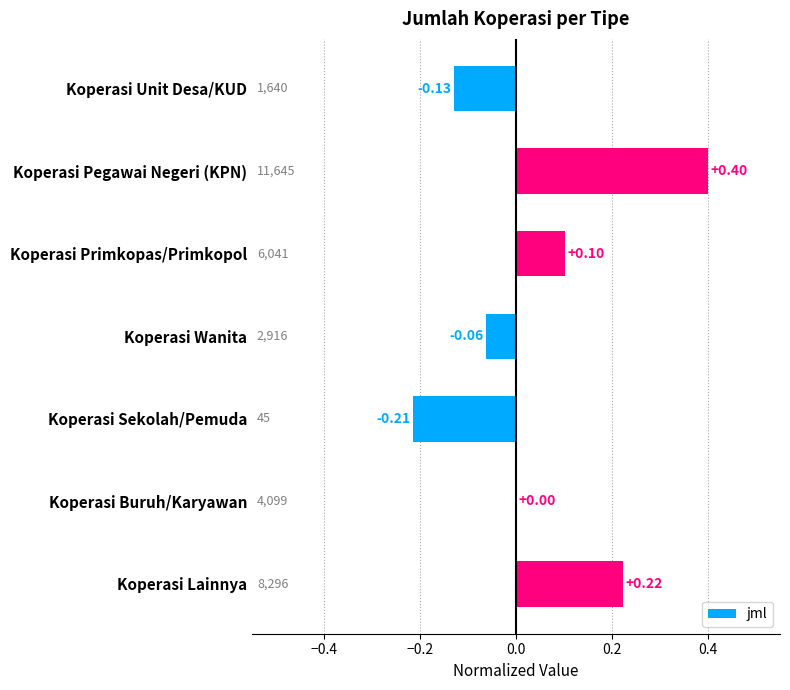

How many categories are shown in the chart?

7